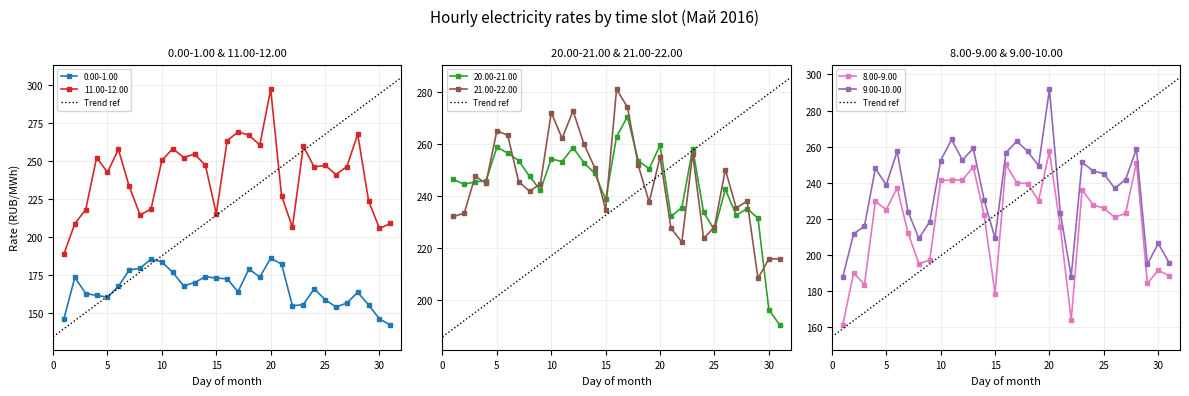

What is the highest value of the 21.00-22.00 series?

281.2